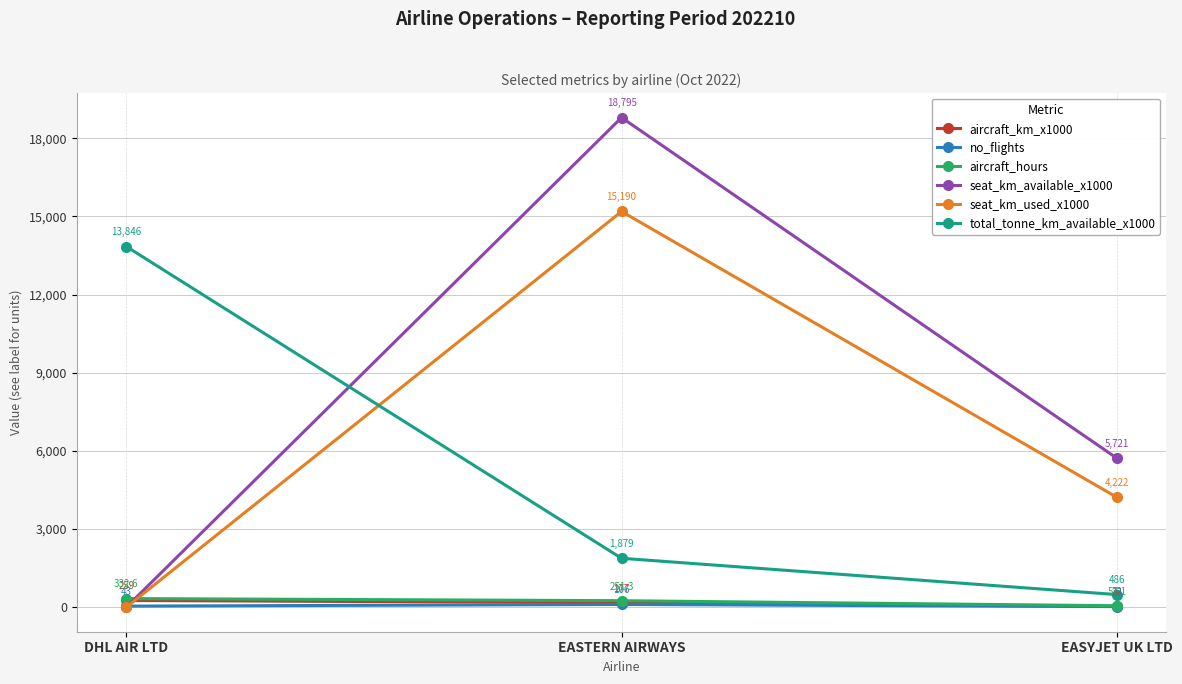

What is the sum of the total_tonne_km_available_x1000 values at EASTERN AIRWAYS and EASYJET UK LTD?

2365.0